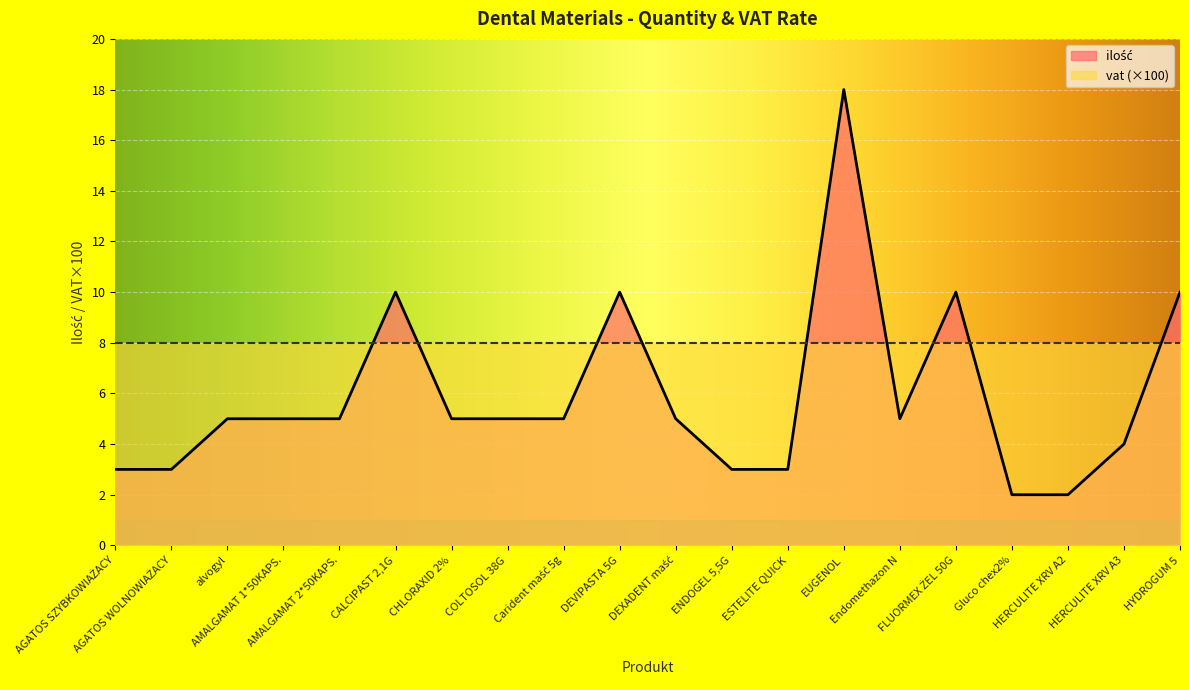

List the labels in order of value, smallest first.

Gluco chex2%, HERCULITE XRV A2, AGATOS SZYBKOWIAŻACY, AGATOS WOLNOWIAŻACY, ENDOGEL 5,5G, ESTELITE QUICK, HERCULITE XRV A3, alvogyl, AMALGAMAT 1*50KAPS., AMALGAMAT 2*50KAPS., CHLORAXID 2%, COLTOSOL 38G, Carident maść 5g, DEXADENT maść, Endomethazon N, CALCIPAST 2,1G, DEVIPASTA 5G, FLUORMEX ŻEL 50G, HYDROGUM 5, EUGENOL